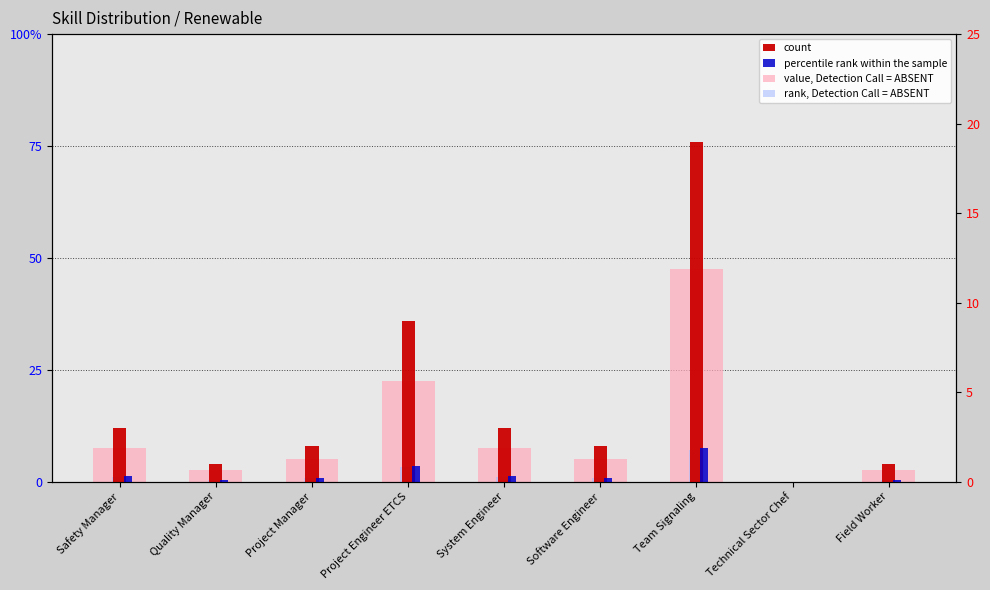

How many series are shown in this chart?

4